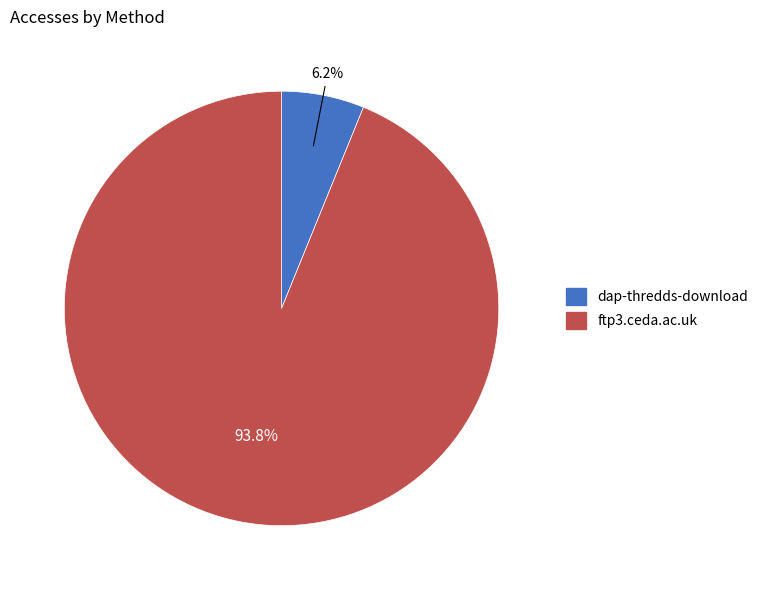

What is the smallest slice in the pie chart?

dap-thredds-download